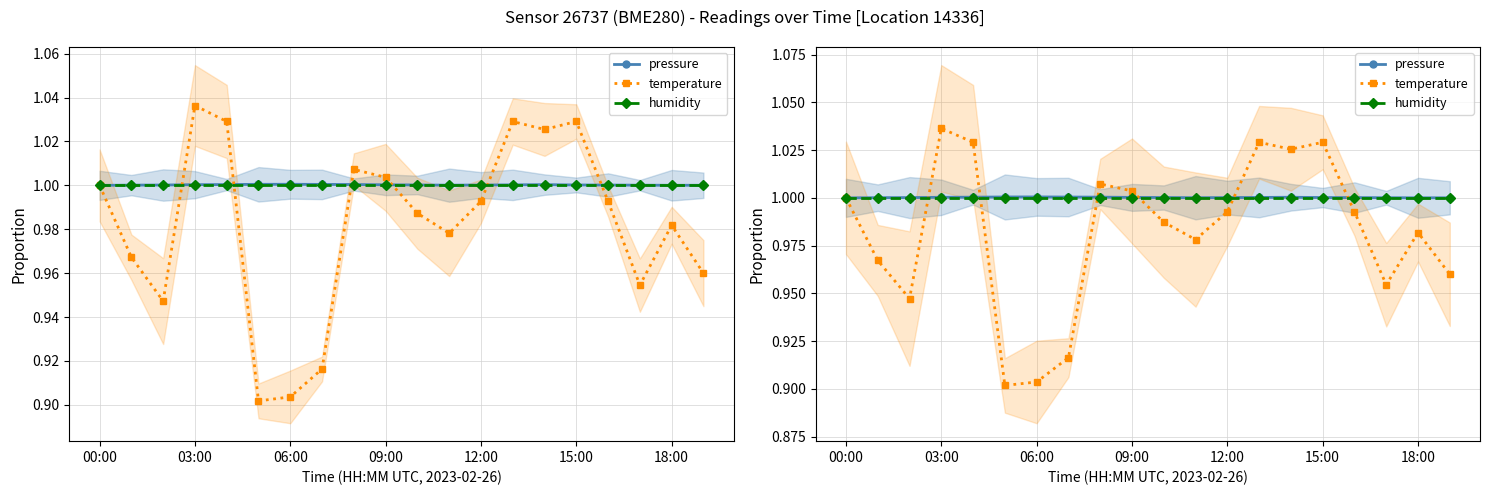

What is the label of the 8th point from the right?

12:00